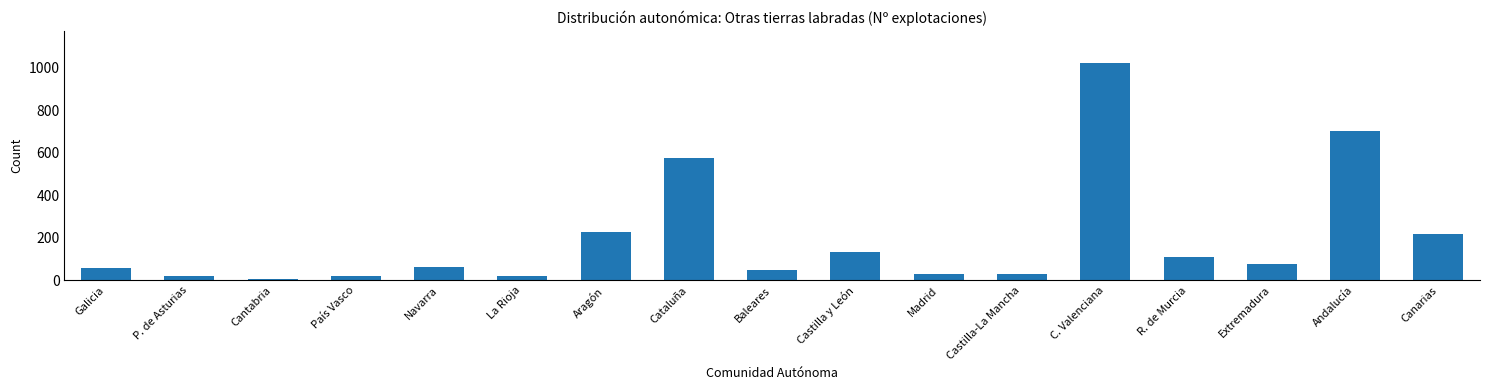

What position from the left is Castilla y León?

10